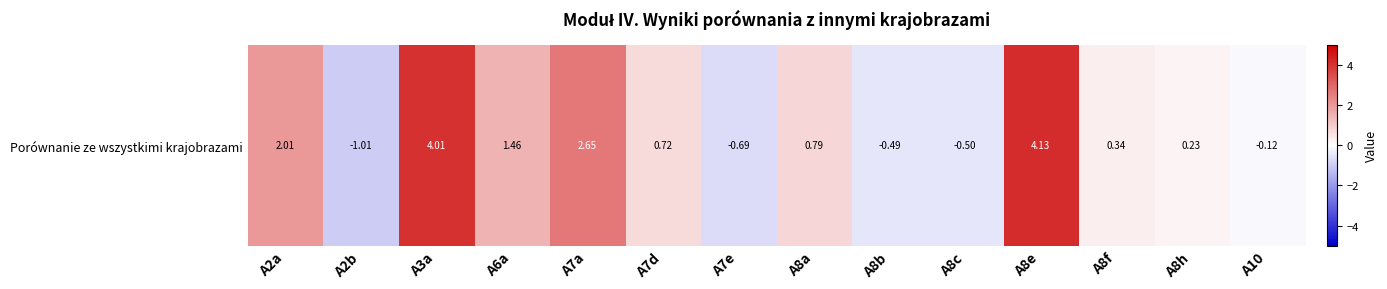

How many negative values are there?

5